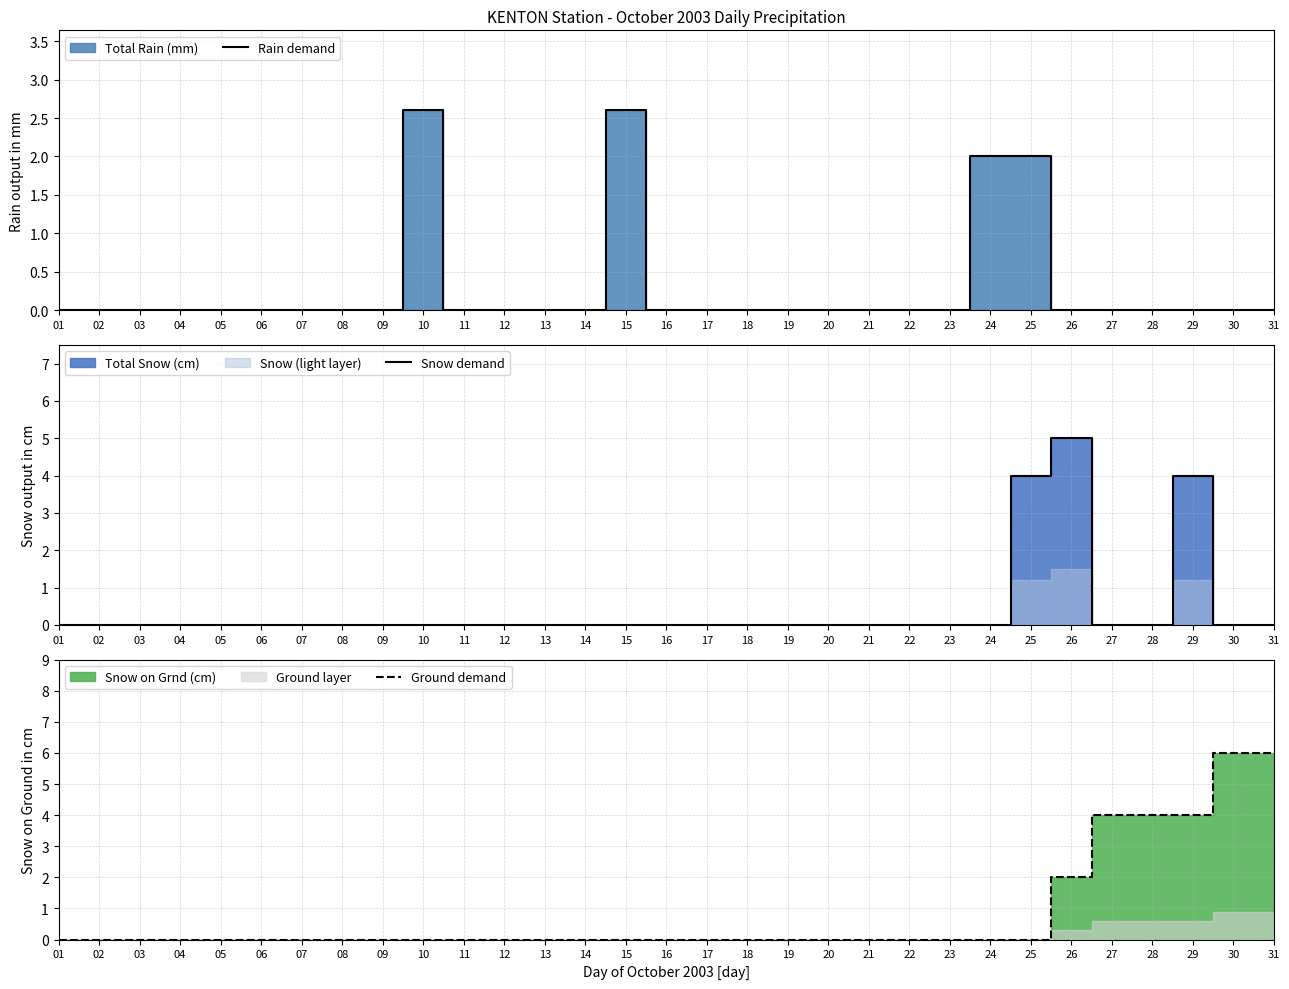

The Snow demand series shows 0.0 at 17. True or false?

True